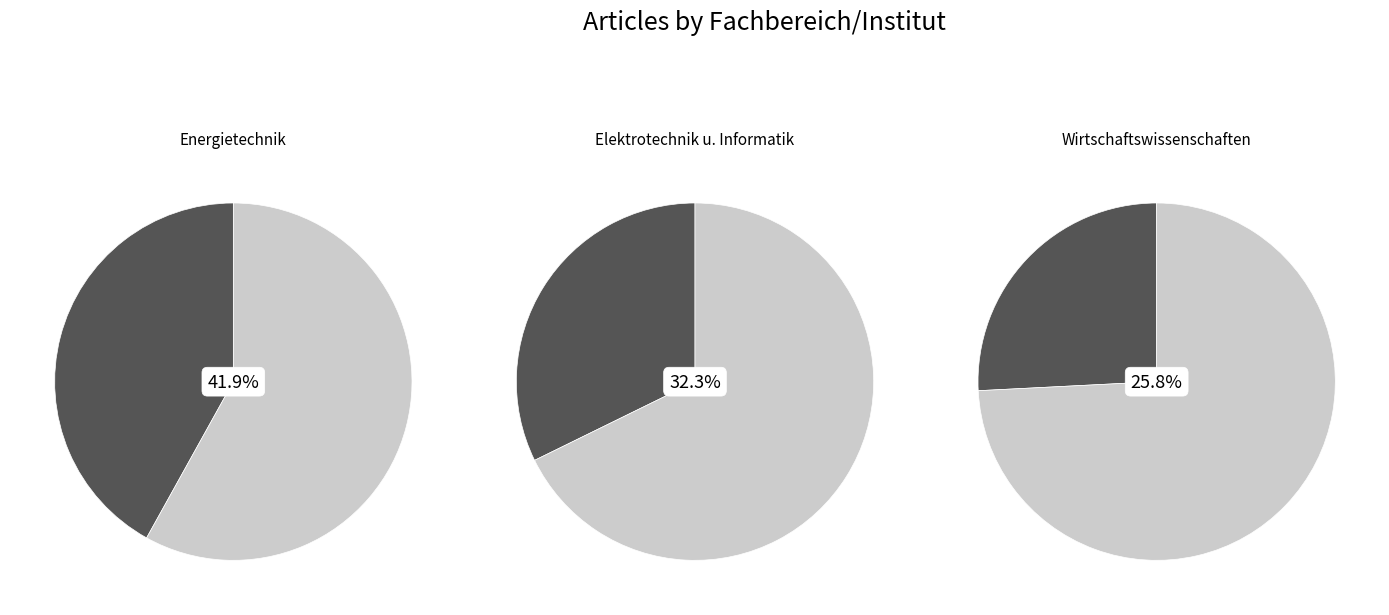

The Fachbereich Elektrotechnik und Informatik slice represents 36% of the pie. True or false?

False